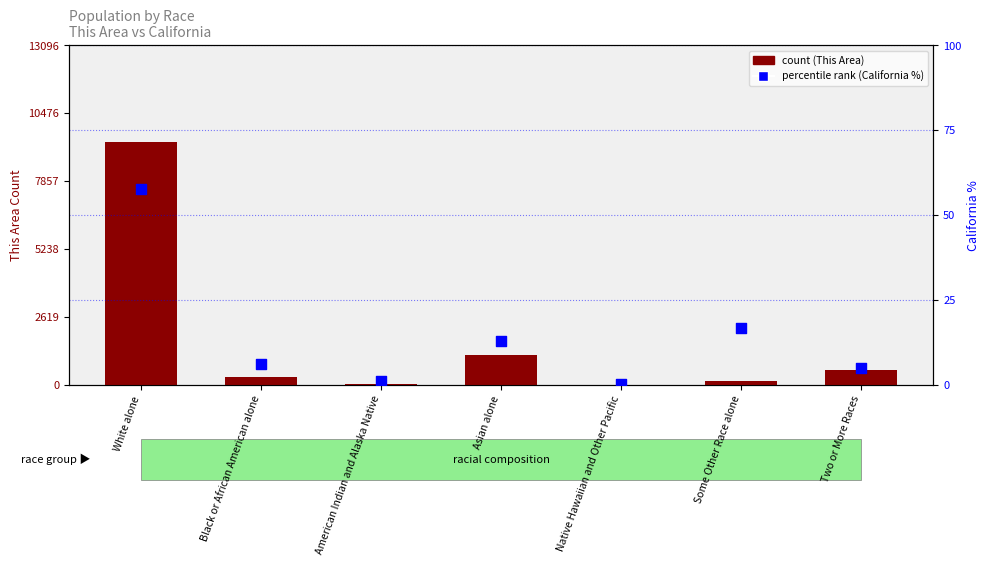

Which series has the largest total across all categories?

count (This Area)